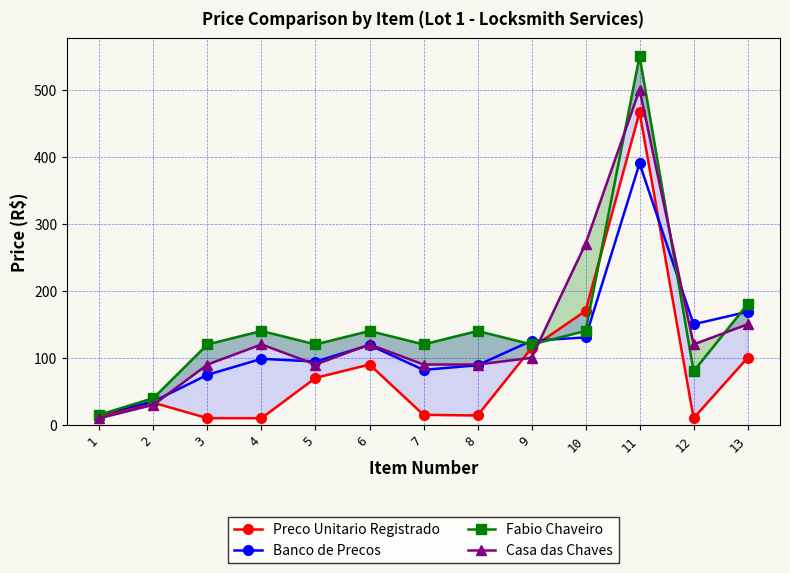

Reading left to right, list all the values displayed in this chart.

Preco Unitario Registrado: 1=12.0	2=33.0	3=10.0	4=10.0	5=70.0	6=90.0	7=15.0	8=14.0	9=114.6	10=170.0	11=466.4	12=10.0	13=100.0
Banco de Precos: 1=15.4	2=34.9	3=74.7	4=98.5	5=94.5	6=119.0	7=82.0	8=88.9	9=125.5	10=130.4	11=390.0	12=150.0	13=168.6
Fabio Chaveiro: 1=15.0	2=40.0	3=120.0	4=140.0	5=120.0	6=140.0	7=120.0	8=140.0	9=120.0	10=140.0	11=550.0	12=80.0	13=180.0
Casa das Chaves: 1=10.0	2=30.0	3=90.0	4=120.0	5=90.0	6=120.0	7=90.0	8=90.0	9=100.0	10=270.0	11=500.0	12=120.0	13=150.0